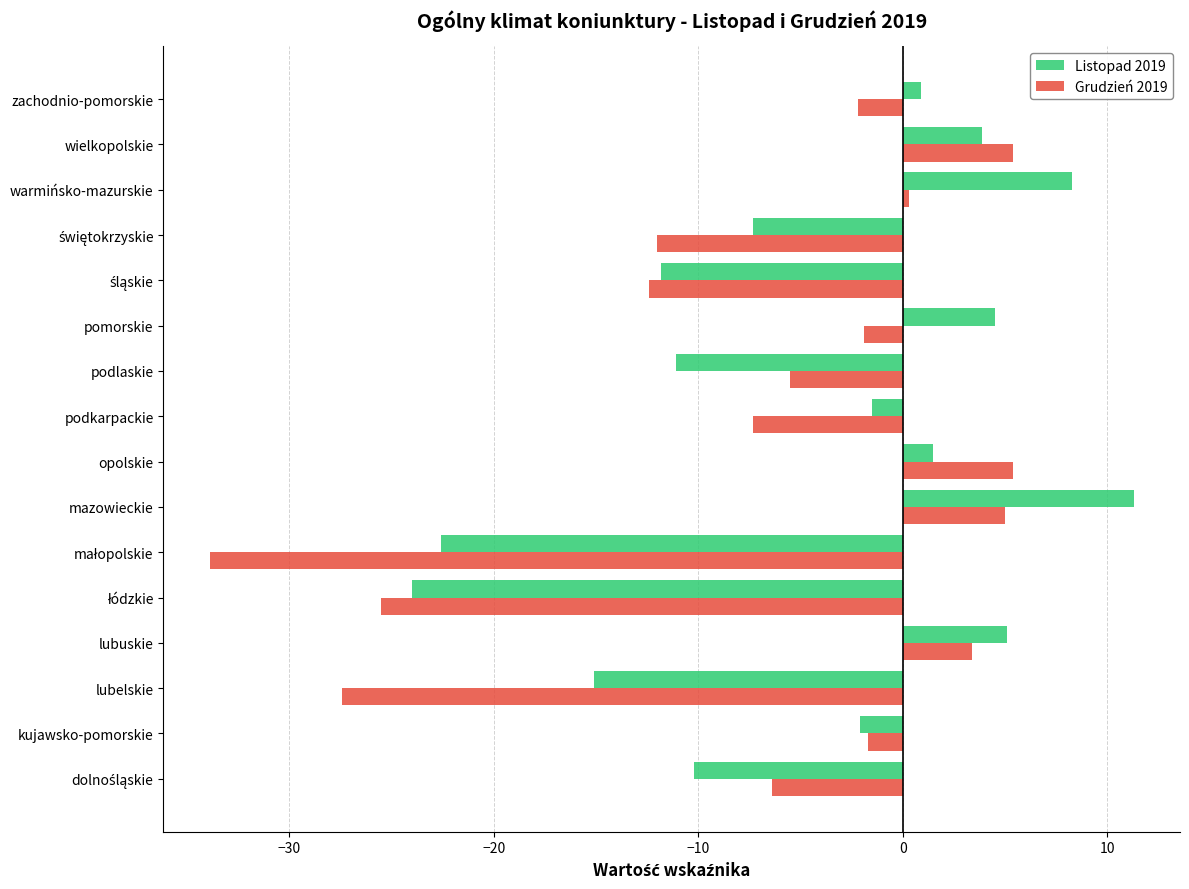

Which series has the largest range (max minus min)?

Grudzień 2019